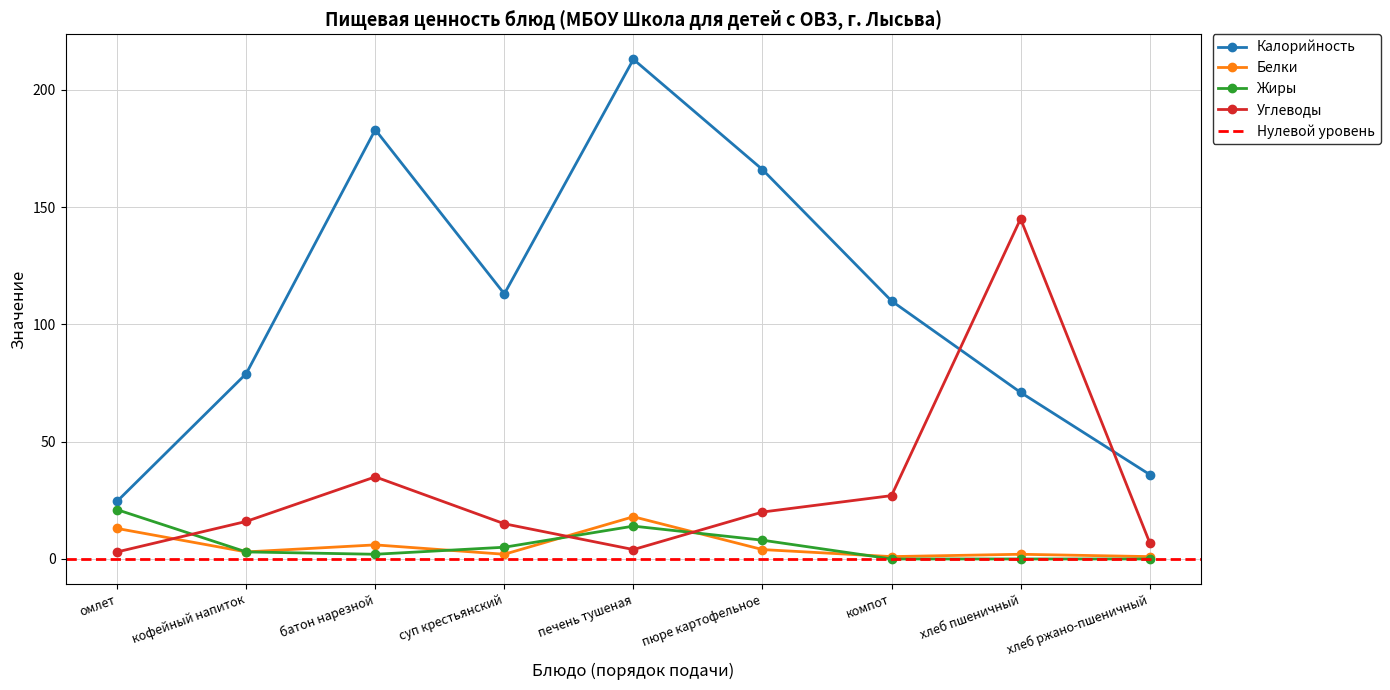

At which category does Калорийность reach its first local peak?

батон нарезной